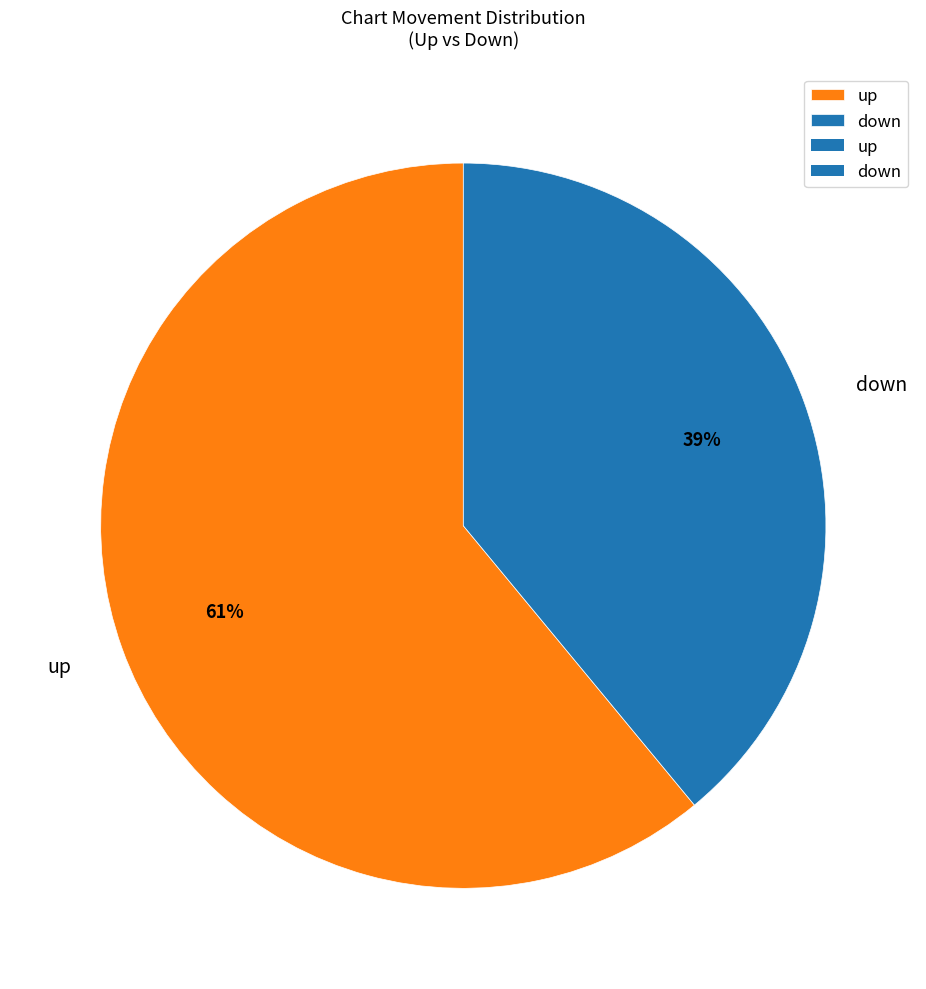

What is the largest slice in the pie chart?

up